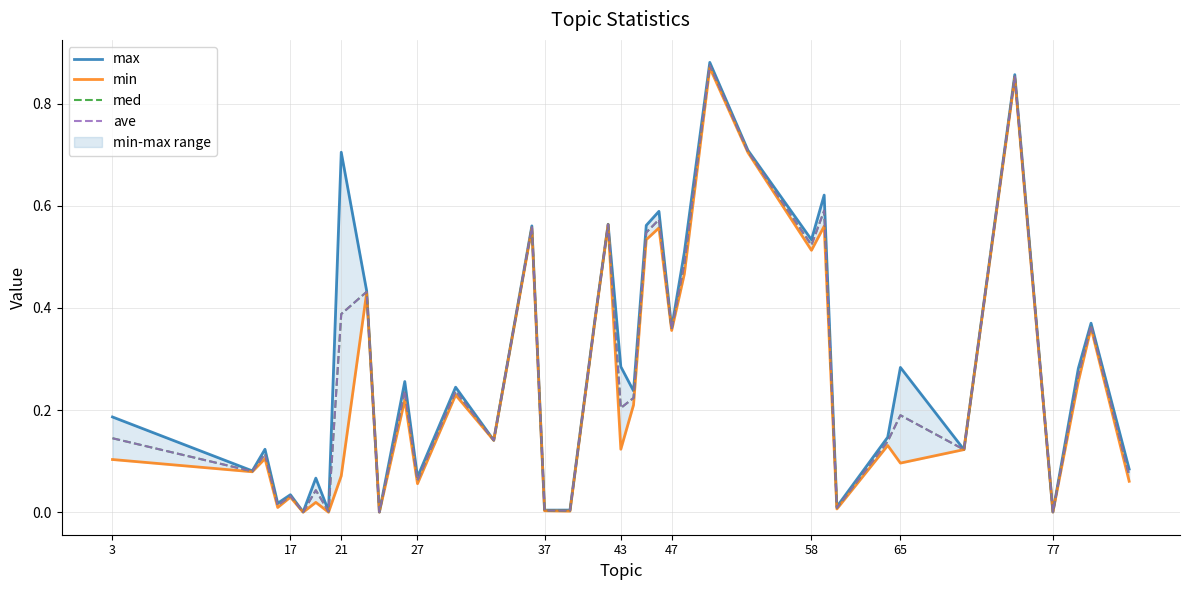

Is this an area chart (filled region under the line)?

No